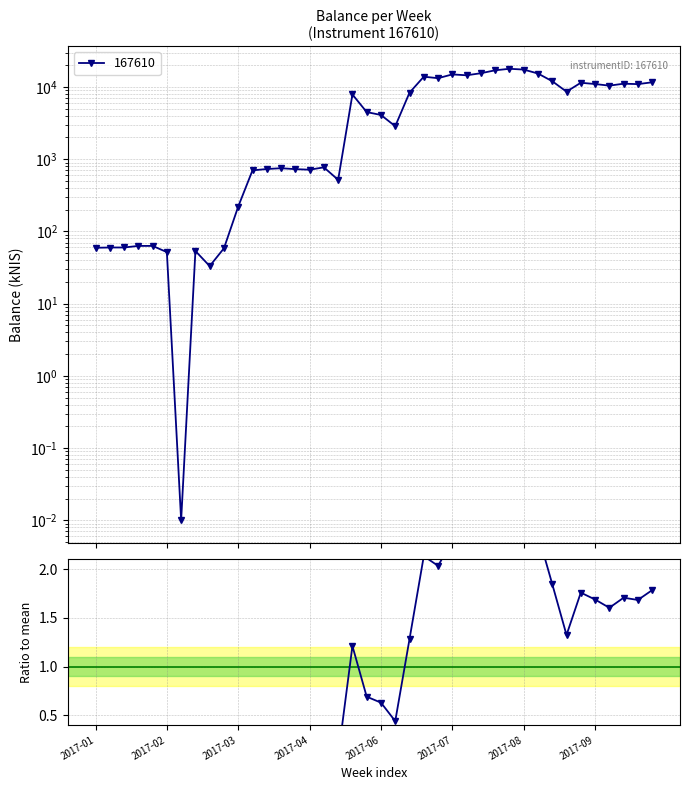

How many lines are shown in the chart?

1